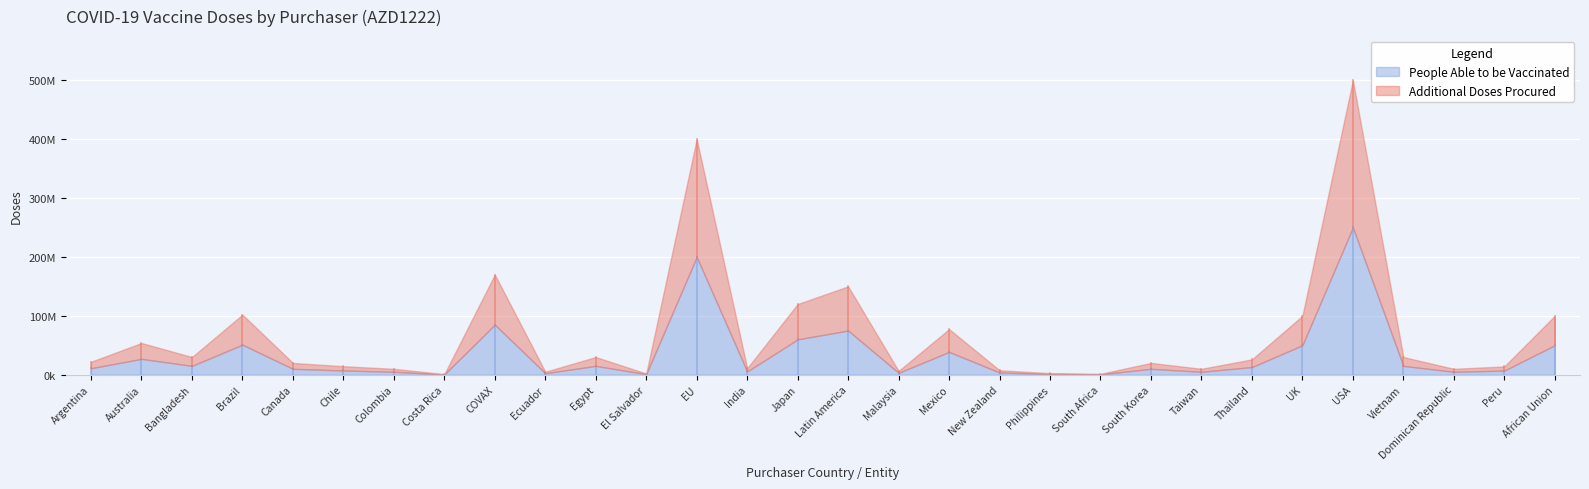

Rank the series at EU from lowest to highest value.

Number of people vaccinated, Number of Doses Procured